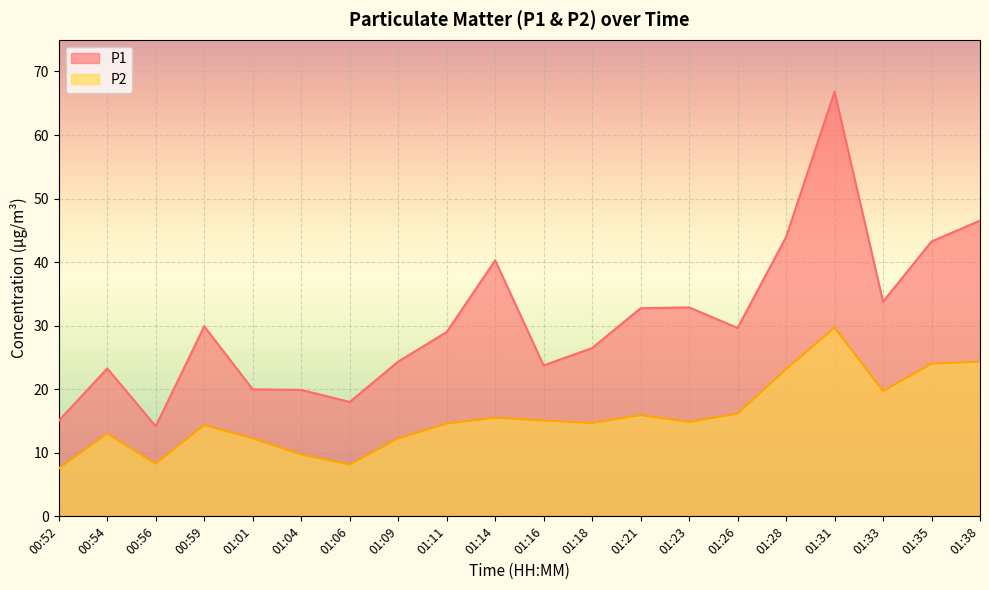

Which series changed the most between 00:56 and 01:35?

P1